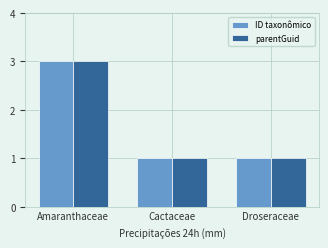

How many ID taxonômico values are between 1 and 3?

3